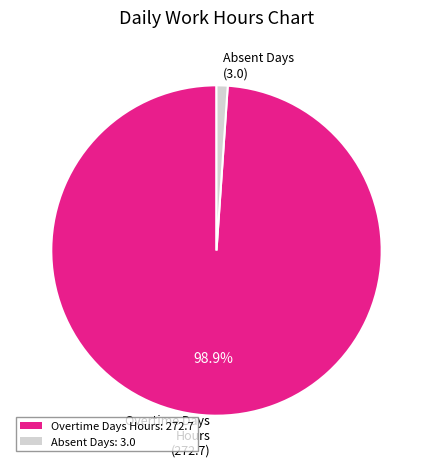

What is the smallest slice in the pie chart?

Absent Days (3.0)